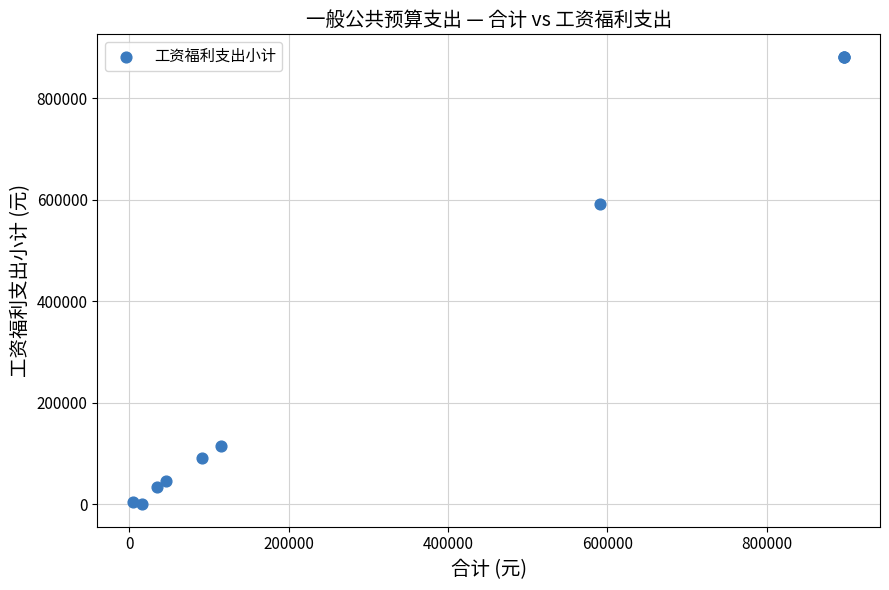

What Y value in the scatter plot is closest to 440862?

590748